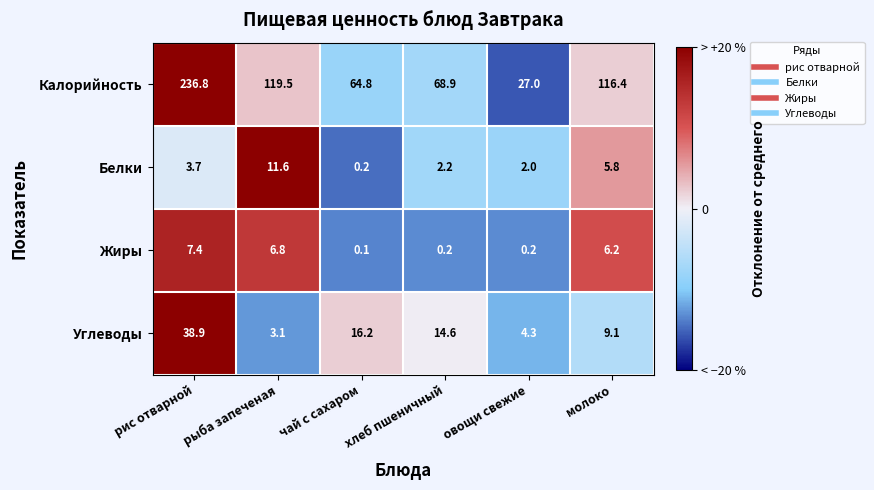

Rank the series at хлеб пшеничный from highest to lowest value.

Калорийность, Углеводы, Белки, Жиры